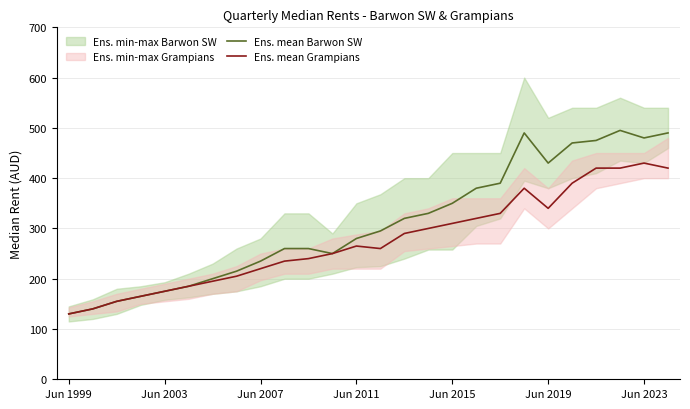

Reading left to right, list all the values displayed in this chart.

Ens. mean Barwon SW: 130	140	155	165	175	185	200	215	235	260	260	250	280	295	320	330	350	380	390	490	430	470	475	495	480	490
Ens. mean Grampians: 130	140	155	165	175	185	195	205	220	235	240	250	265	260	290	300	310	320	330	380	340	390	420	420	430	420